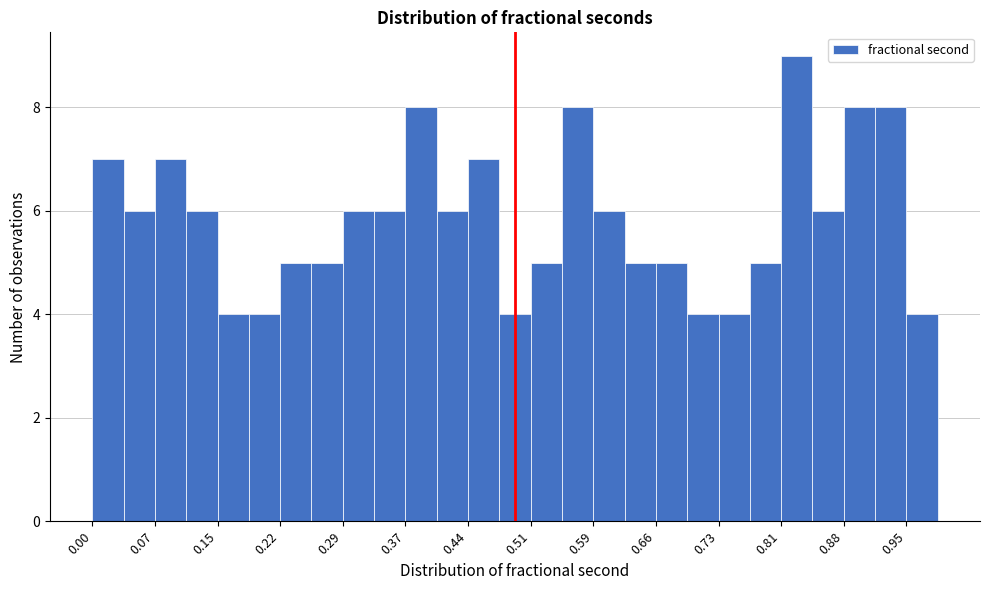

Around what value on the x-axis is the tallest bar? Give the approximate position of its centre, as read against the axis.

0.83